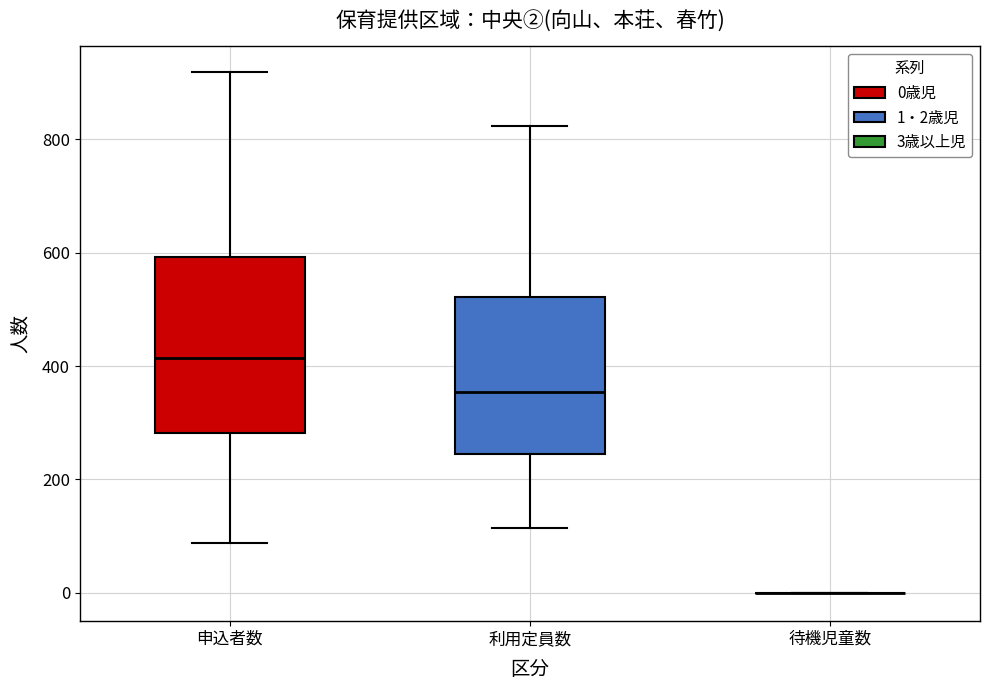

Reading left to right, transcribe this box plot: for each box, give where its median line is, the range the box spans, and where its two whiskers end, as read against the y-axis. The values are not printed on the chart, so give them approximately, as read against the axis.

申込者数: median 420, box 280 to 600, whiskers 80 to 920
利用定員数: median 360, box 240 to 520, whiskers 120 to 820
待機児童数: box collapsed to a line at 0, whiskers 0 to 0